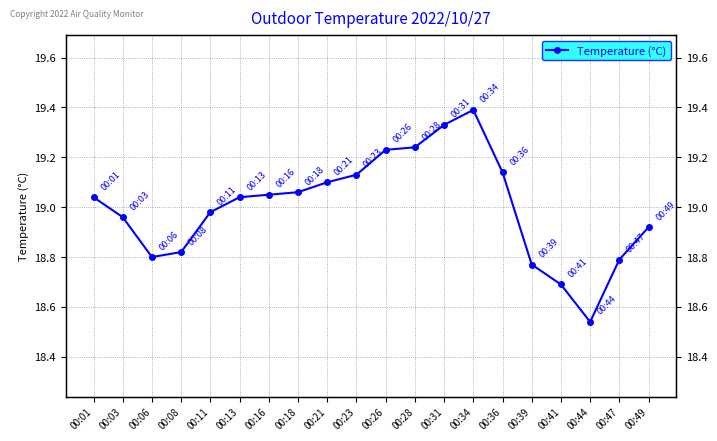

The chart shows a value of 28.7 at 00:23. True or false?

False